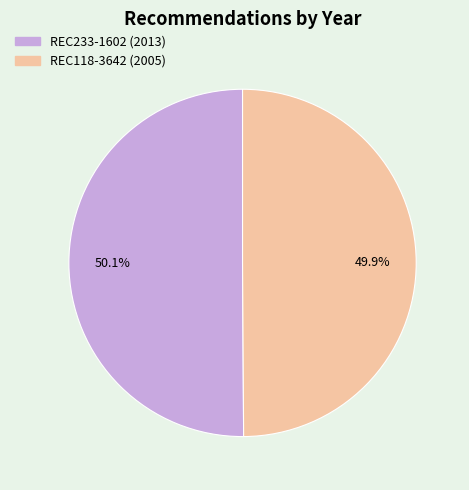

To the nearest percent, what is the average slice percentage?

50%